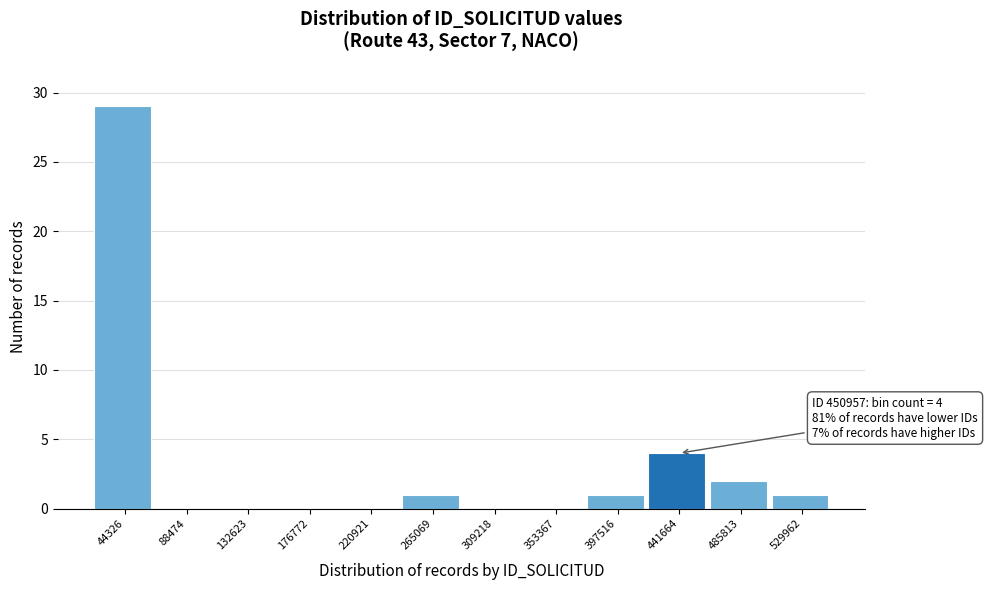

Reading left to right, list all the values displayed in this chart.

44326=29	88474=0	132623=0	176772=0	220921=0	265069=1	309218=0	353367=0	397516=1	441664=4	485813=2	529962=1